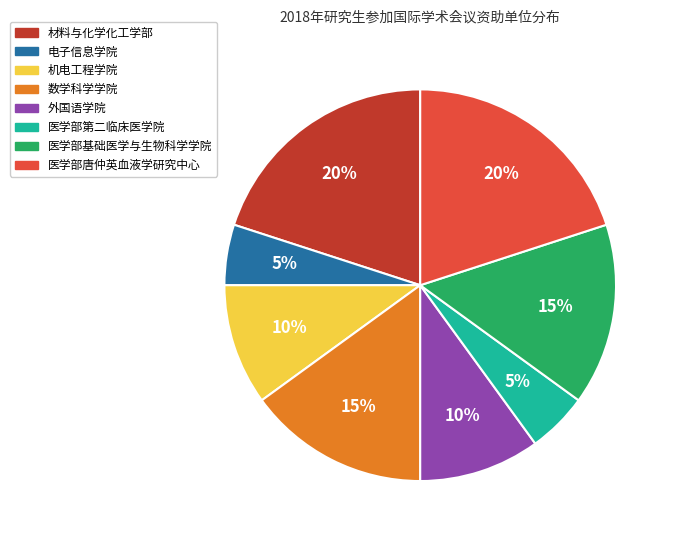

Approximately how many times larger is the value at 机电工程学院 compared to 医学部基础医学与生物科学学院?

0.7